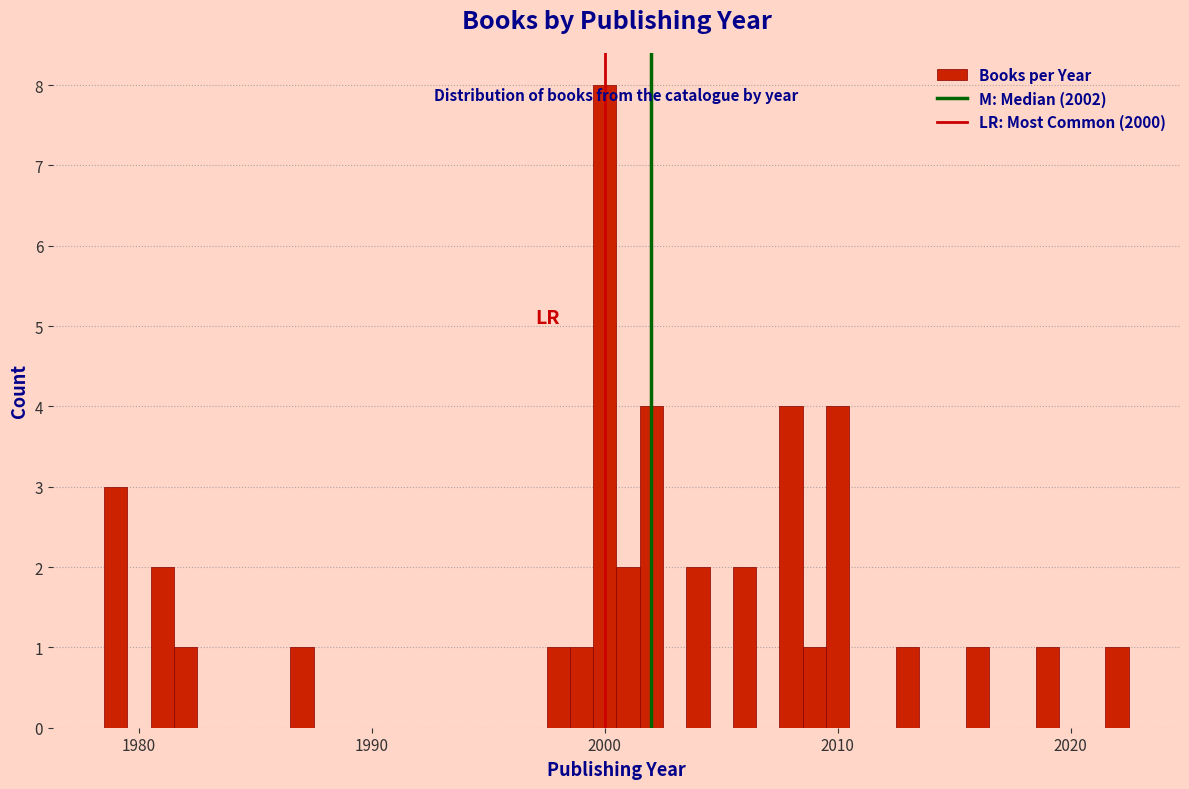

Read against the x-axis, roughly where is the centre of the tallest bar?

2000